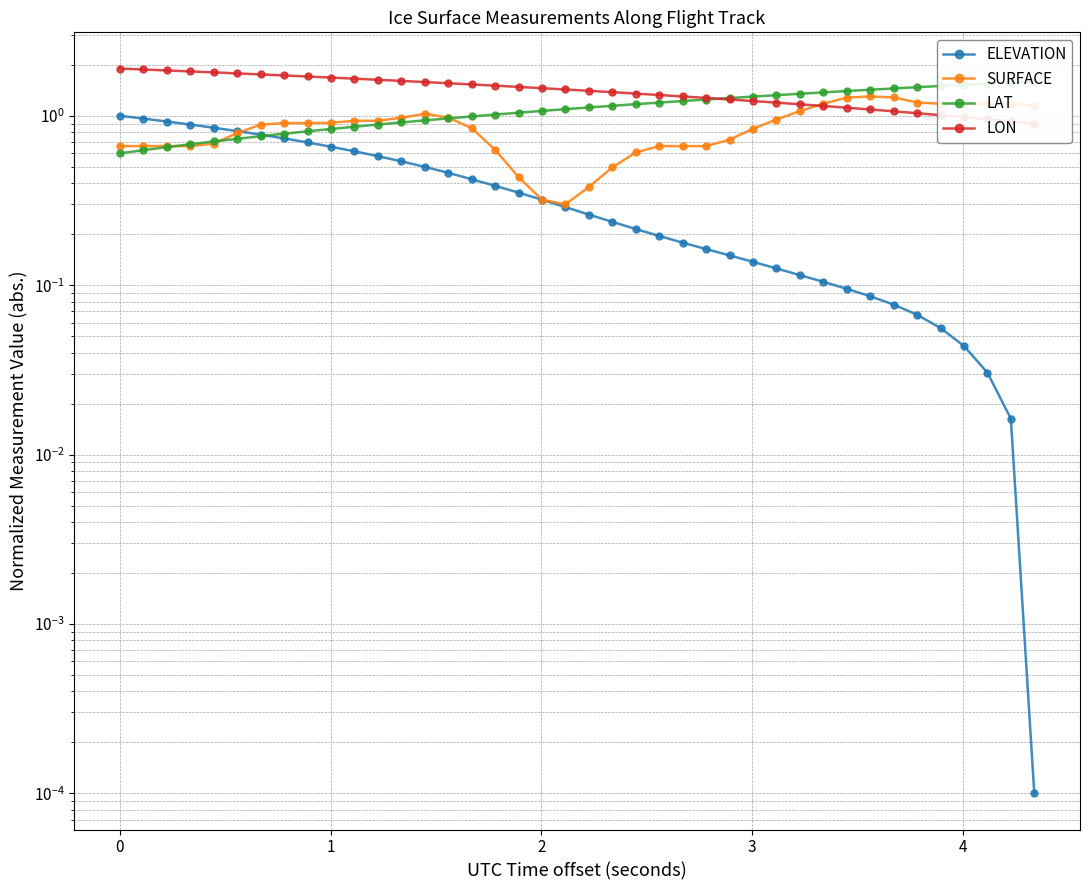

How many values in the LON series are below 1?

4